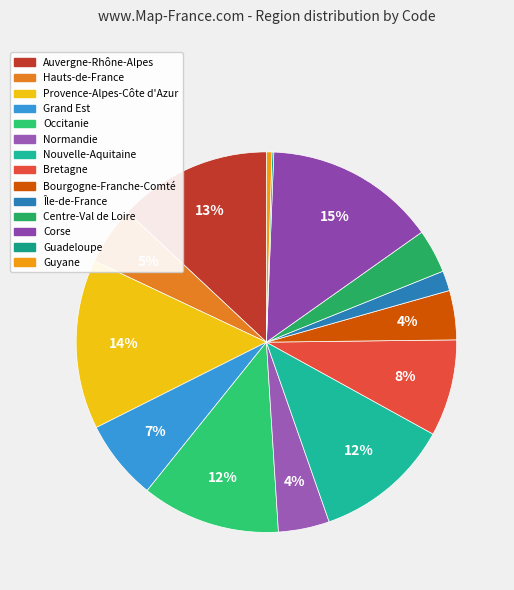

To the nearest percent, what portion does Centre-Val de Loire represent?

4%